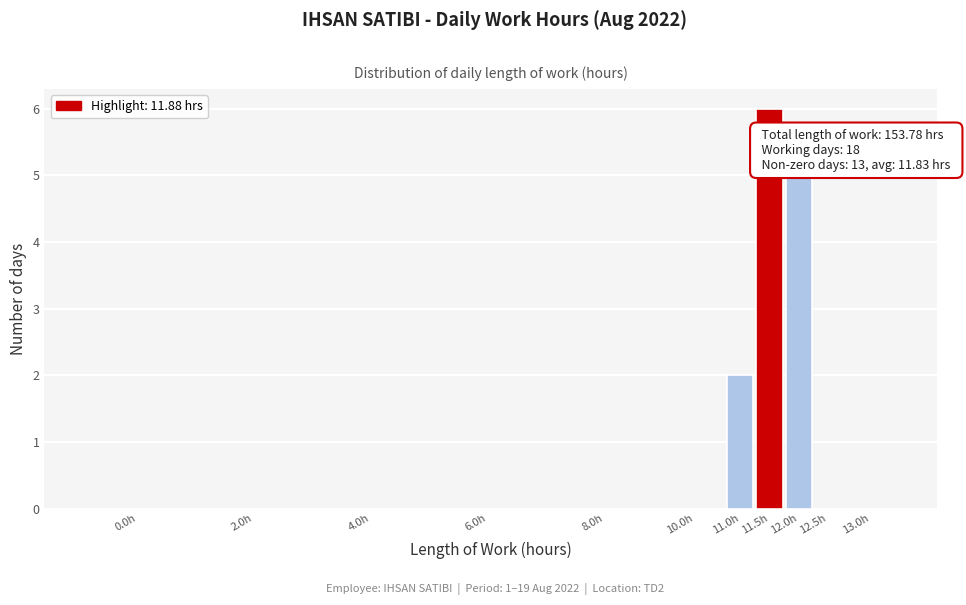

Reading left to right, list all the values displayed in this chart.

0.0h=0	2.0h=0	4.0h=0	6.0h=0	8.0h=0	10.0h=0	11.0h=2	11.5h=6	12.0h=5	12.5h=0	13.0h=0